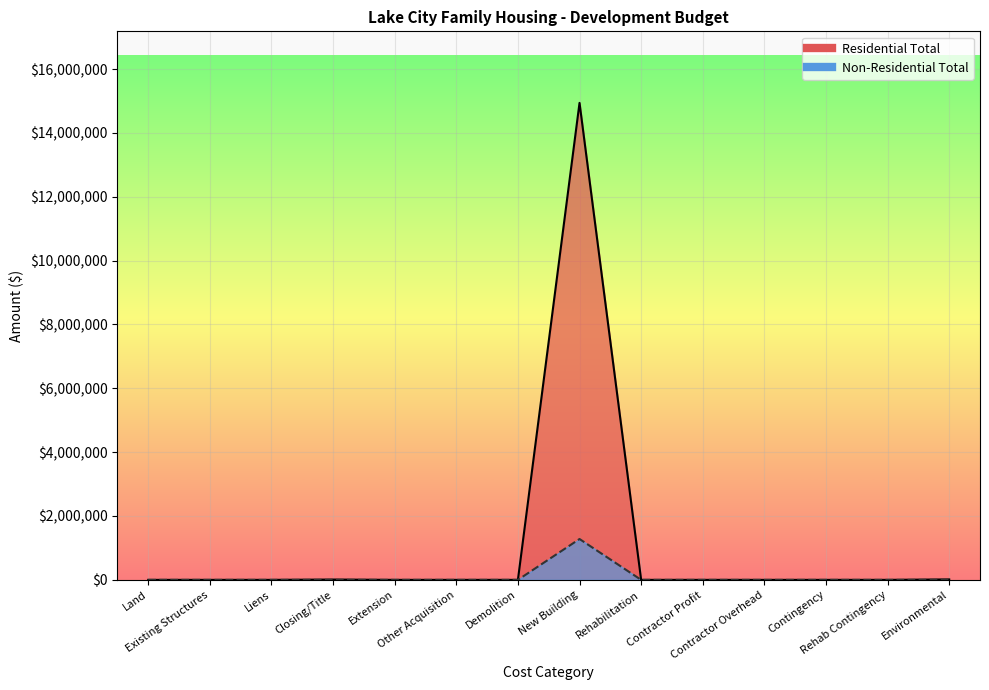

List the labels in order of Non-Residential Total value, smallest first.

Land, Existing Structures, Liens, Closing/Title, Extension, Other Acquisition, Demolition, Rehabilitation, Contractor Profit, Contractor Overhead, Contingency, Rehab Contingency, Environmental, New Building